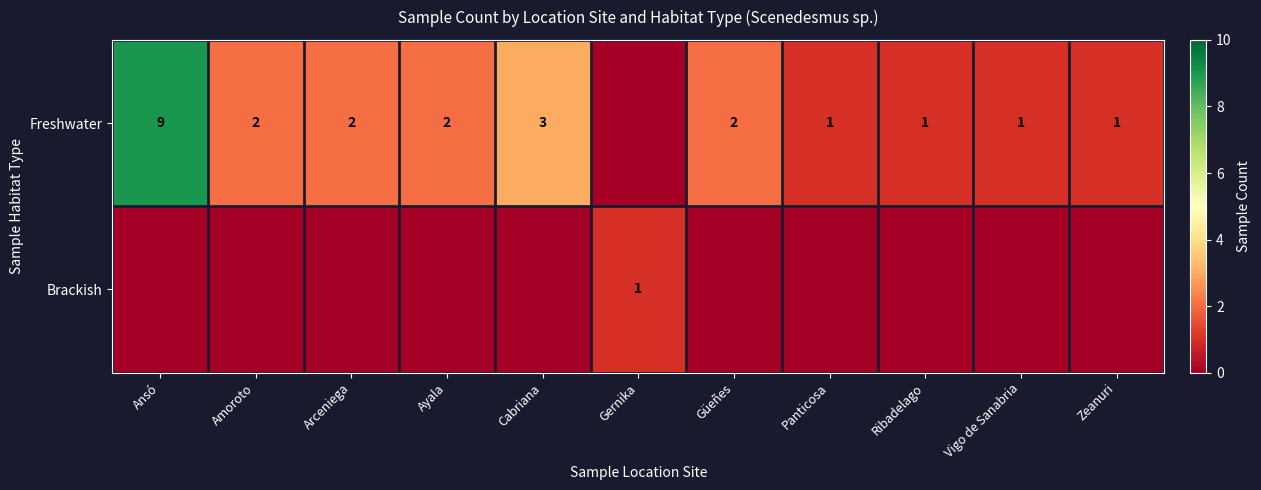

The value of Freshwater at Güeñes is 3. True or false?

False